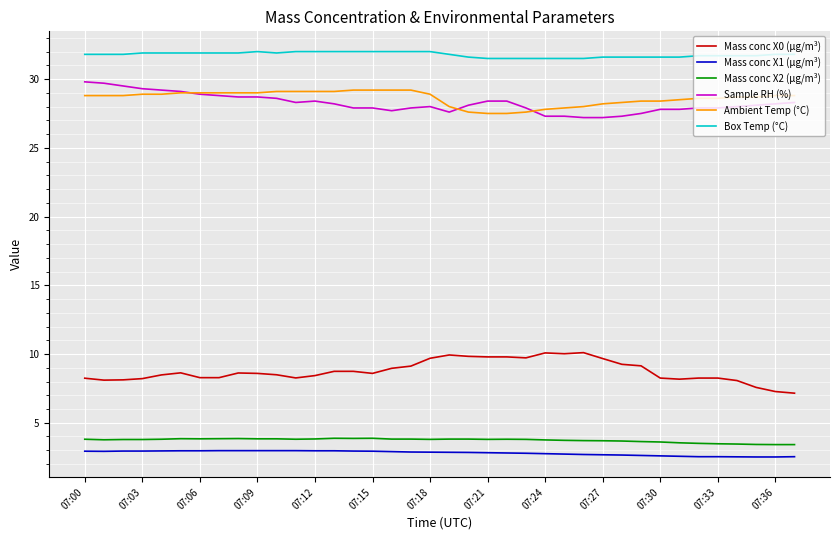

Is this an area chart (filled region under the line)?

No